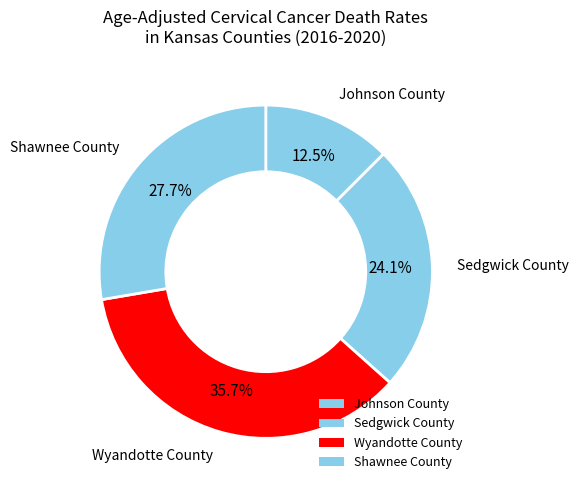

Combined, what portion of the pie is Wyandotte County and Shawnee County?

63.4%